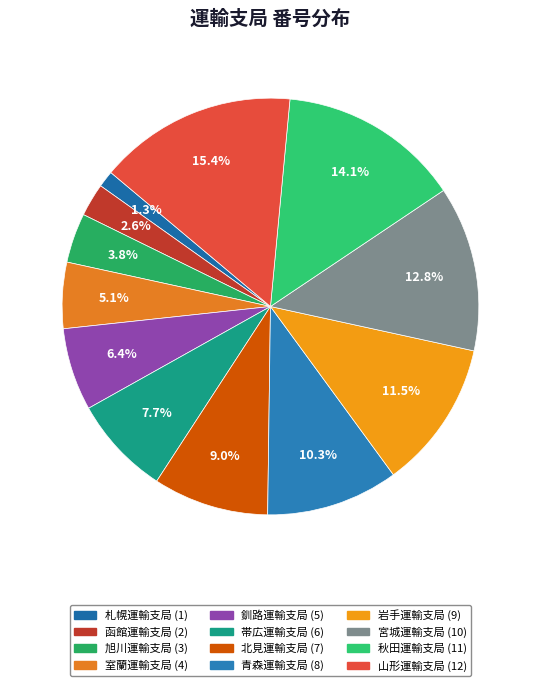

Does any single category account for the majority?

No